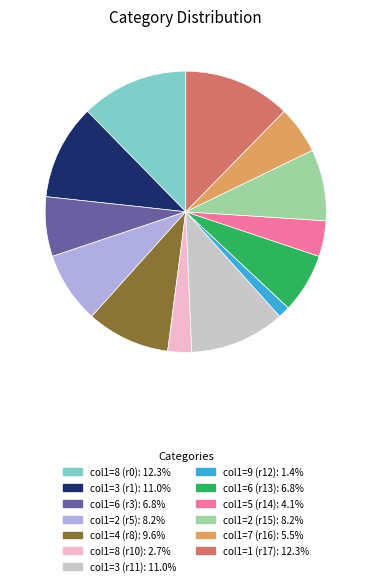

Is there any slice that represents more than half of the pie?

No